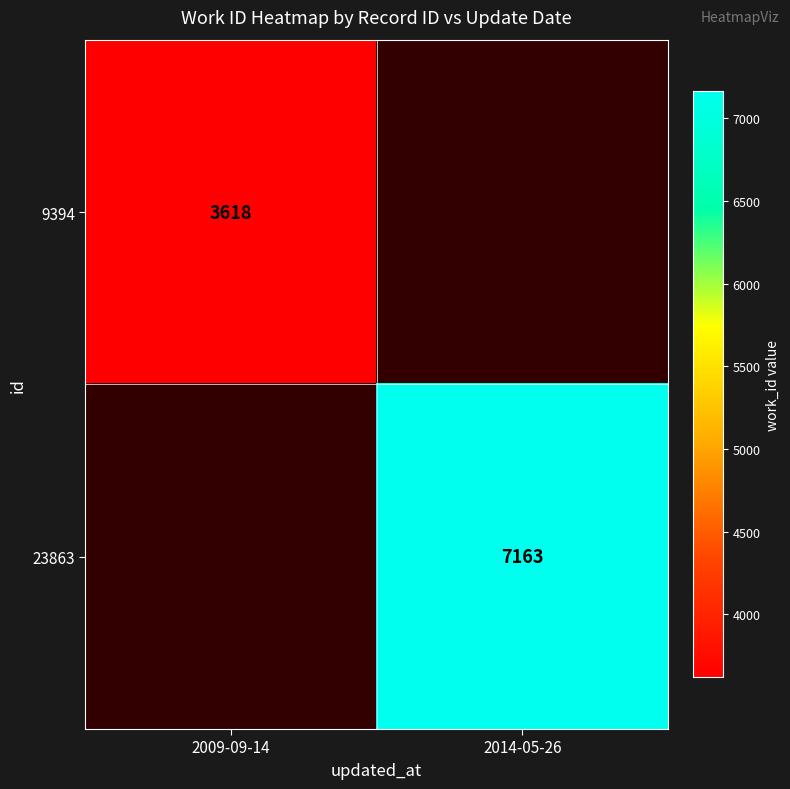

The value of 23863 at 2014-05-26 is 2867. True or false?

False